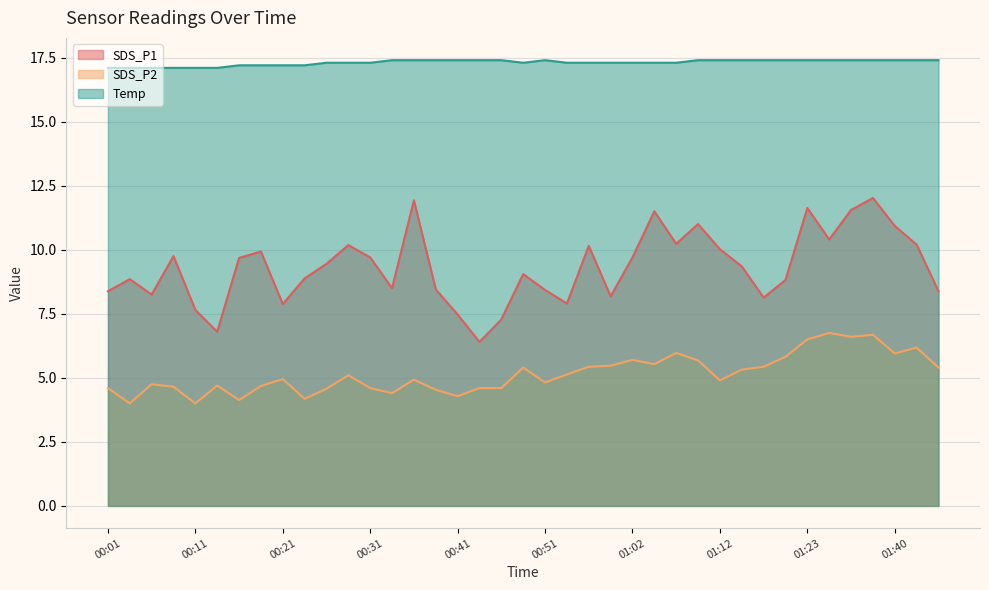

How many lines are shown in the chart?

3